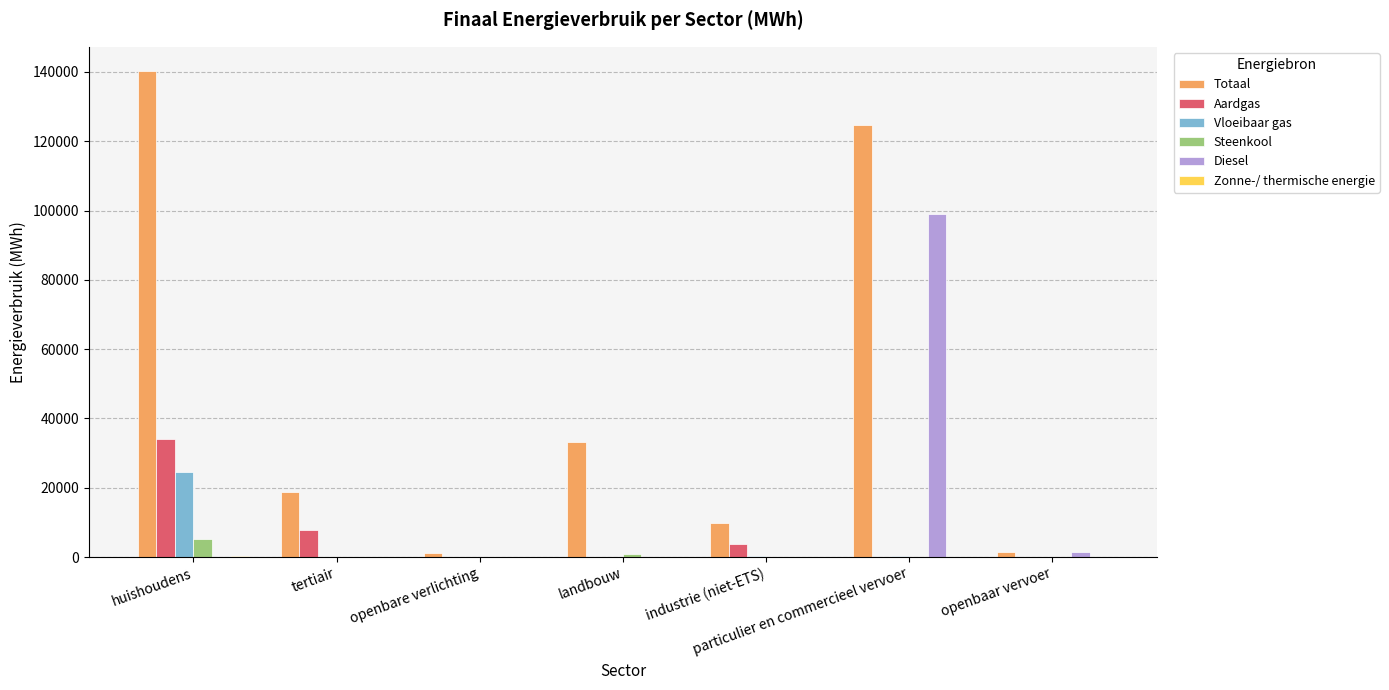

Which series has the largest total across all categories?

Totaal